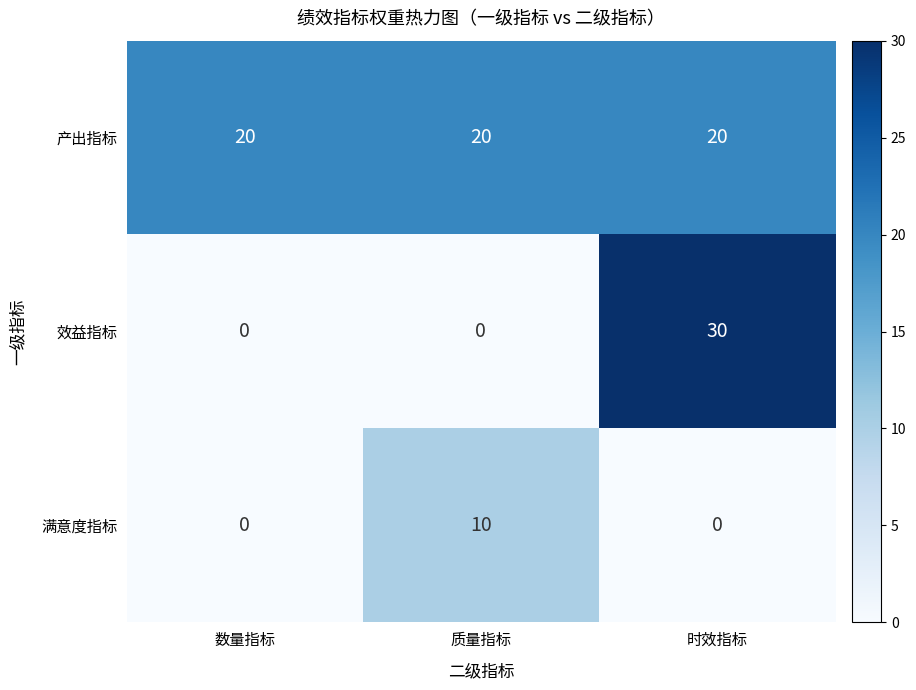

Reading left to right, extract all data points from this chart.

产出指标: 20	20	20
效益指标: 0	0	30
满意度指标: 0	10	0